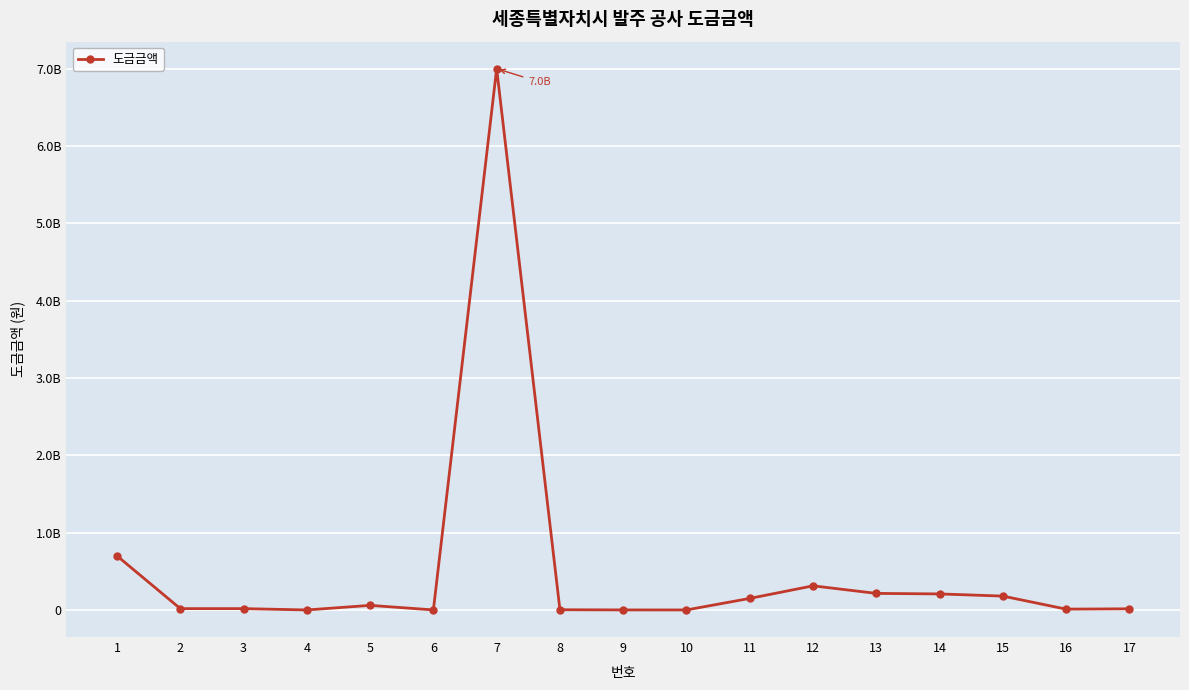

How many interior local peaks (higher than both neighbors) does the data have?

3